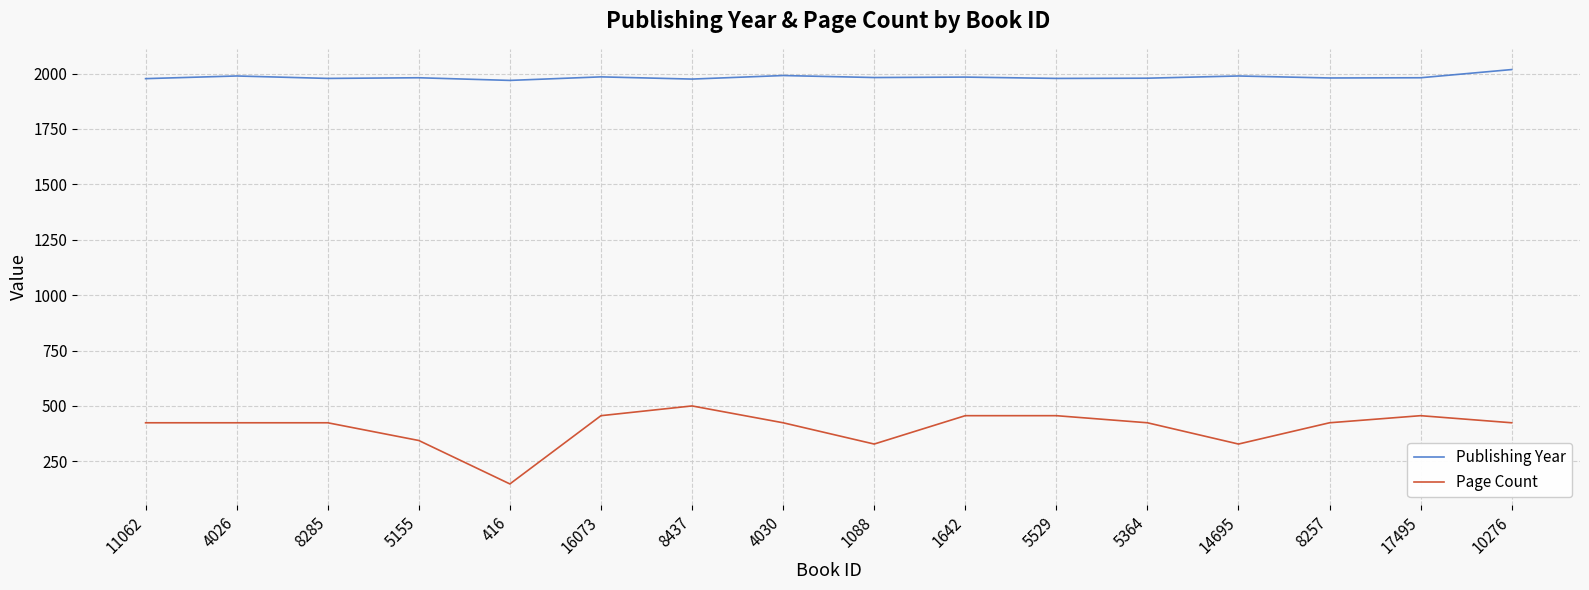

At 416, list the series in order from largest to smallest.

Publishing Year, Page Count